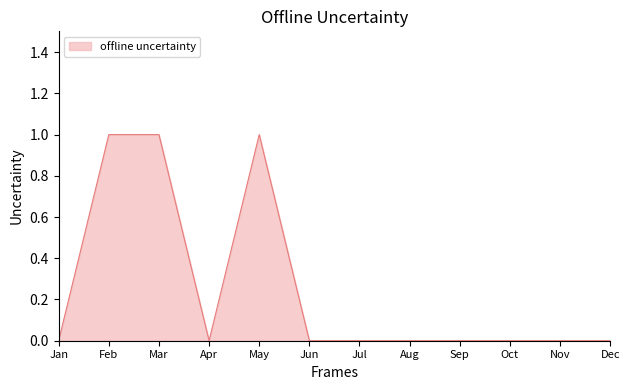

Between Nov and Mar, which is larger?

Mar